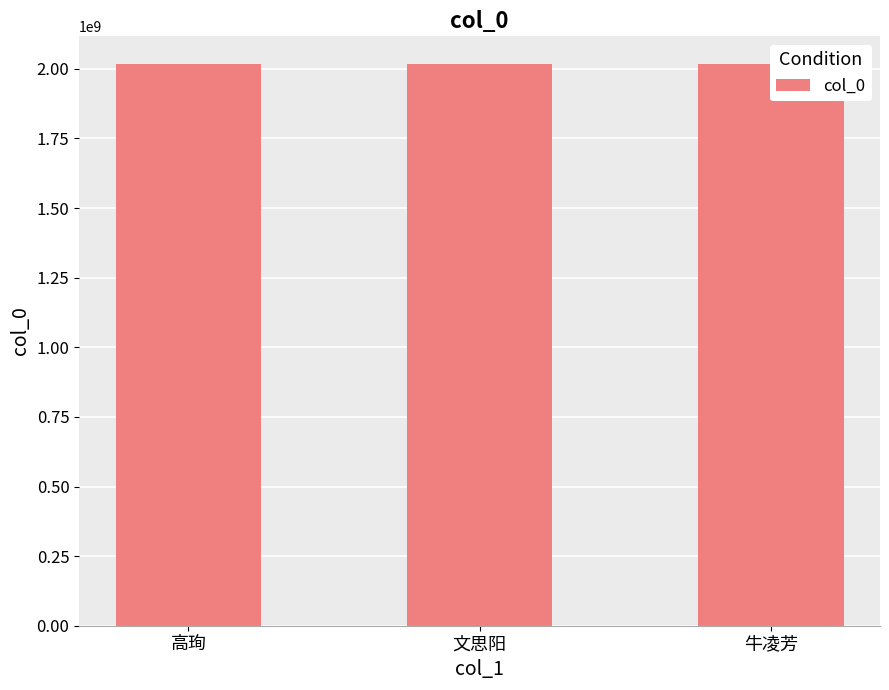

What is the value of the 1st bar from the left?

2016111000